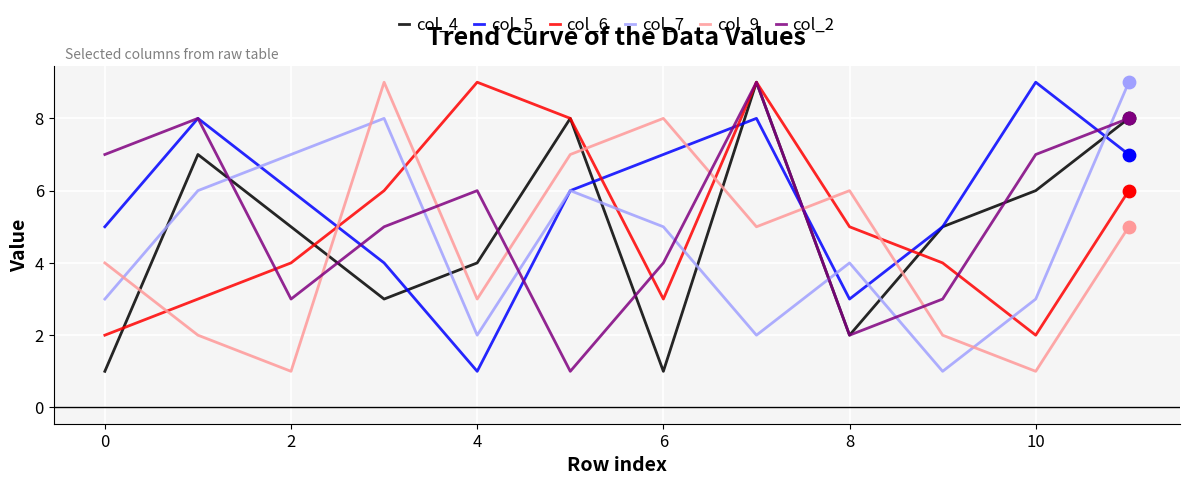

At how many categories does at least one series exceed 3?

12